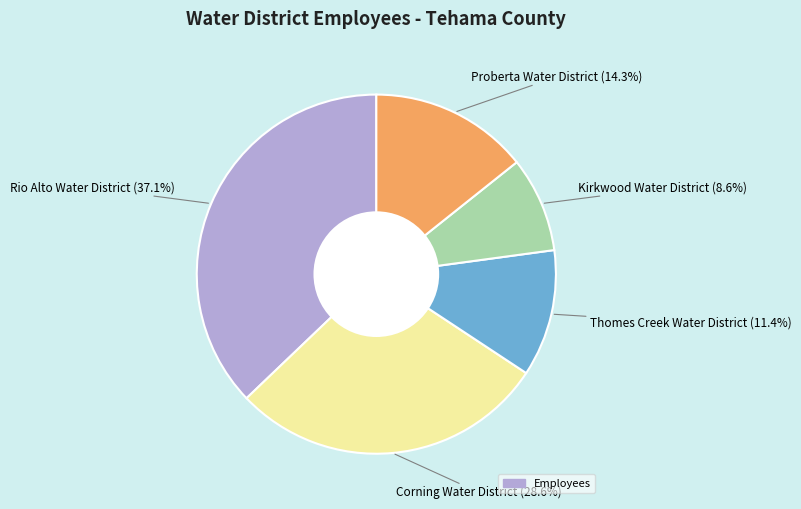

Is there a majority slice in this chart?

No